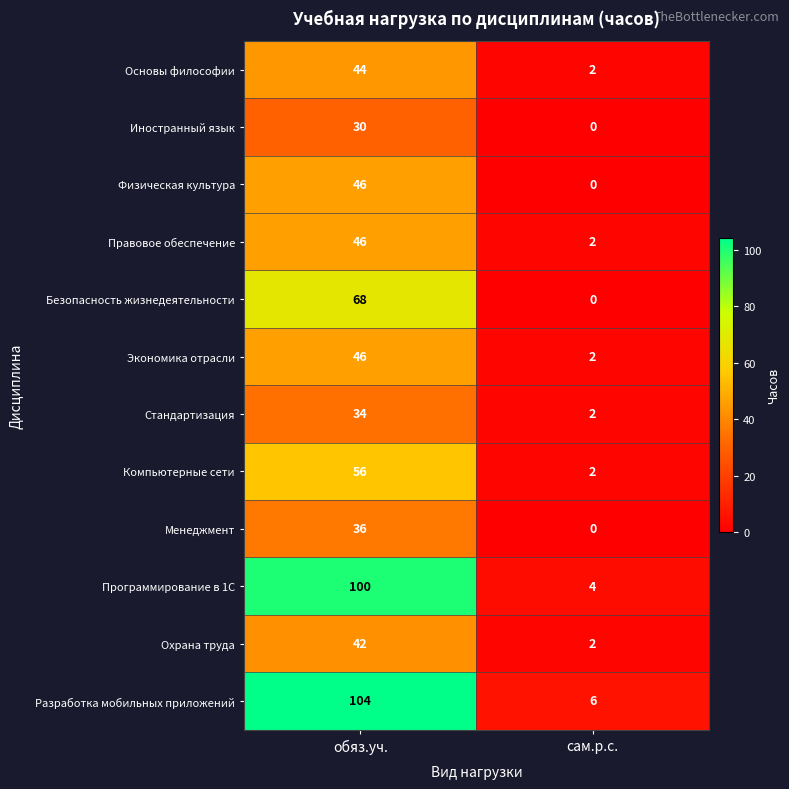

Which category has the highest value in the Основы философии series?

обяз.уч.